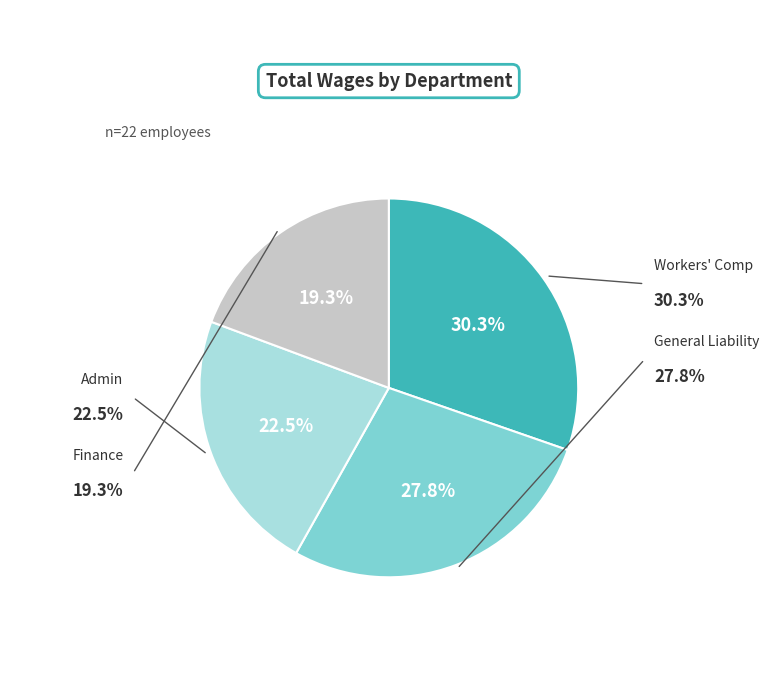

Approximately how many times larger is the value at Finance compared to Workers' Comp?

0.6